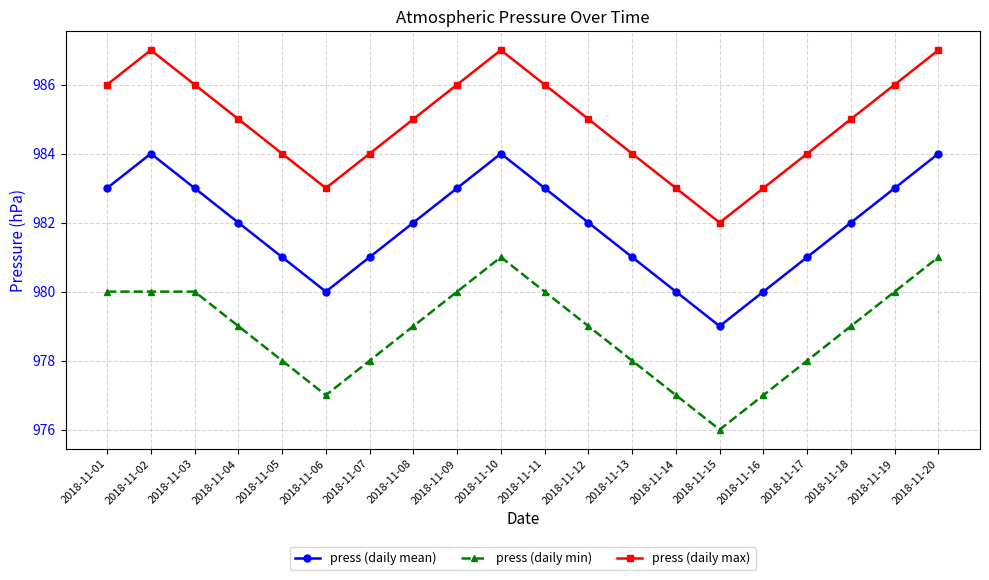

Is the value of press (daily max) at 2018-11-19 greater than the value of press (daily mean) at 2018-11-14?

Yes